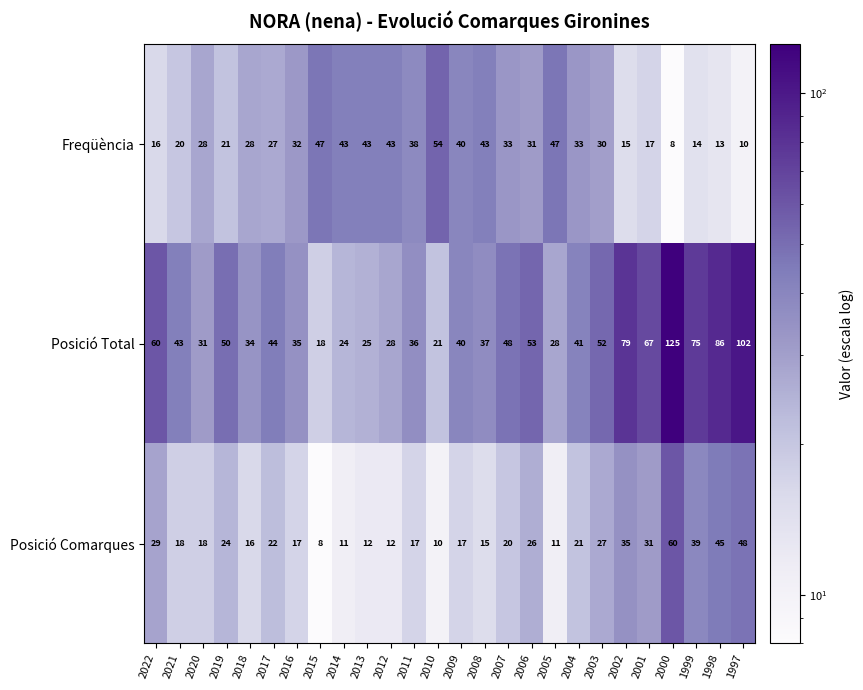

Count the number of categories in the chart.

26